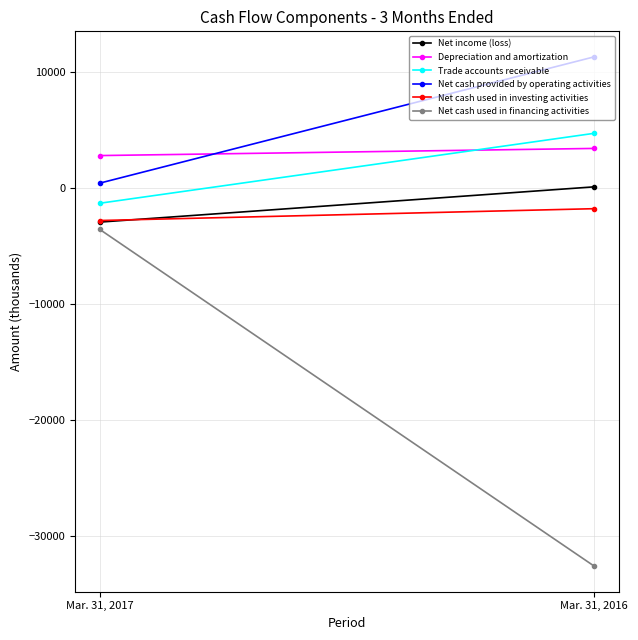

What are all the series names shown in the legend?

Net income (loss), Depreciation and amortization, Trade accounts receivable, Net cash provided by operating activities, Net cash used in investing activities, Net cash used in financing activities